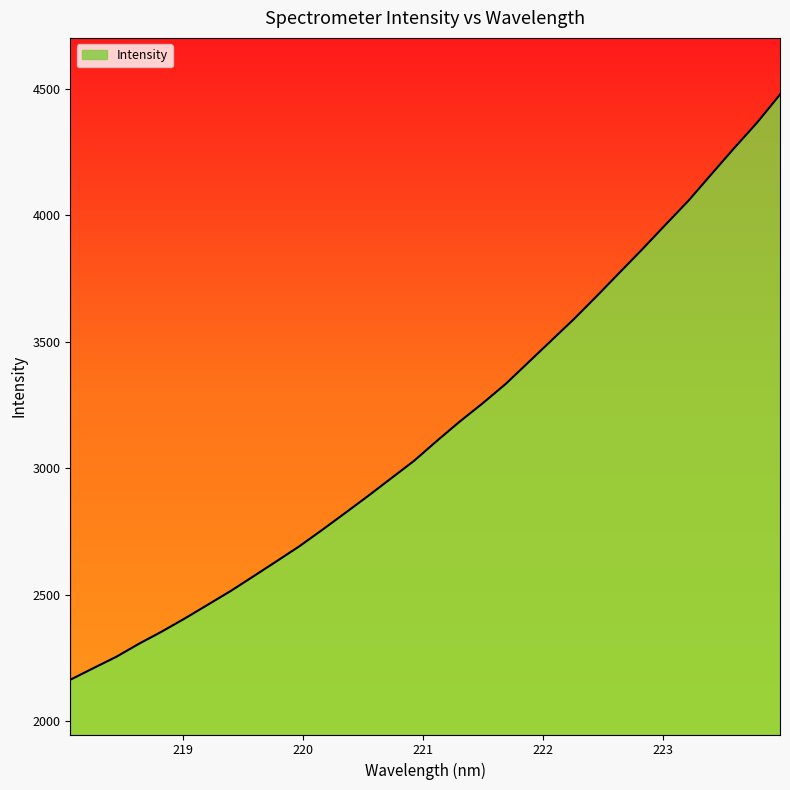

Is it true that the value at 221.1174 is 853.7?

False